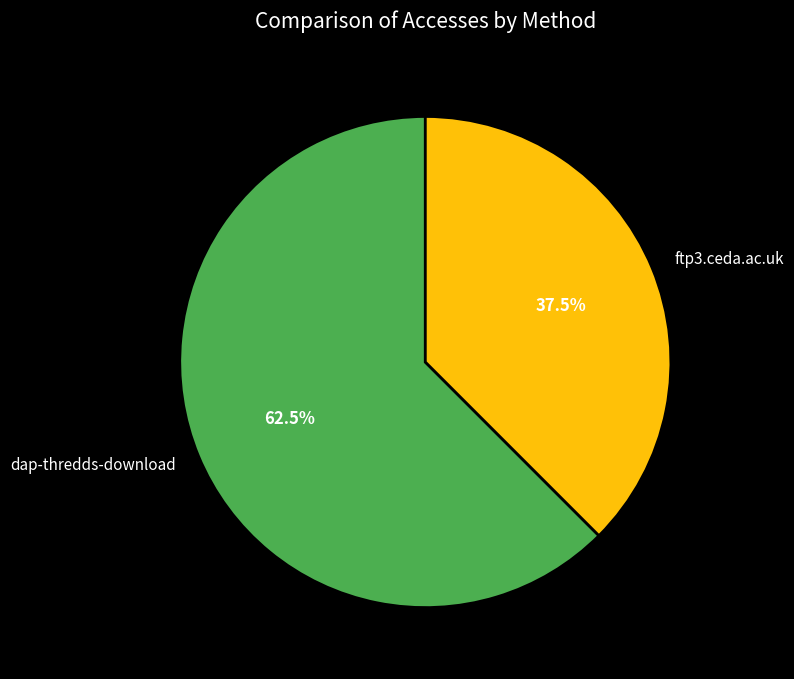

To the nearest percent, what is the combined percentage of ftp3.ceda.ac.uk and dap-thredds-download?

100%